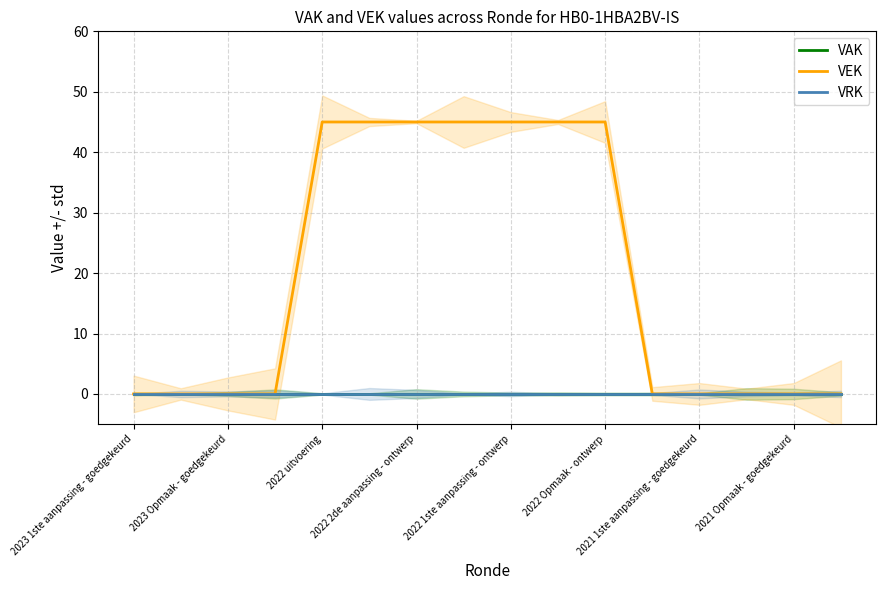

What is the sum of all VEK values?

315